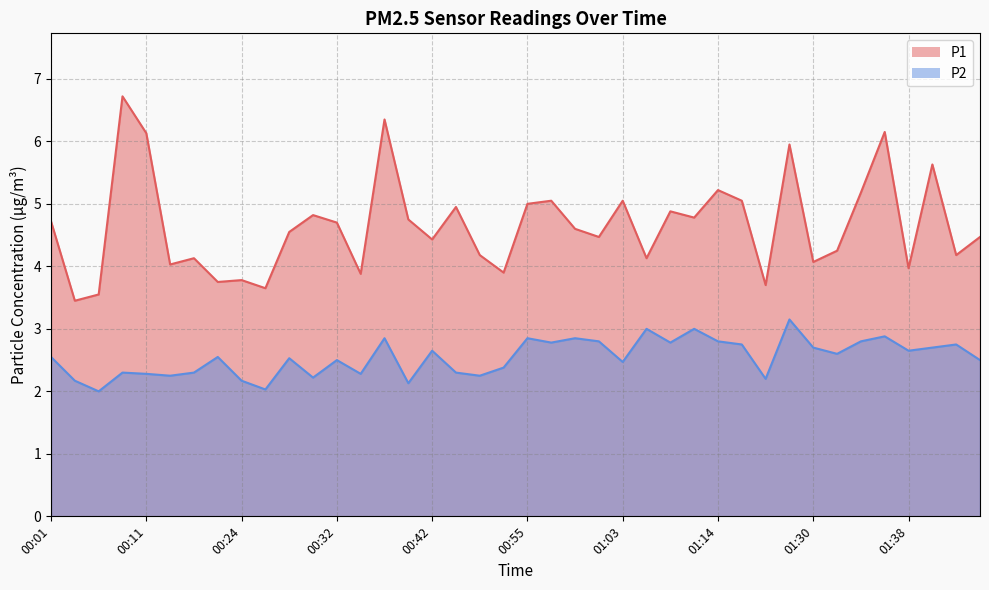

What is the difference between the maximum and minimum values in the P1 series?

3.3